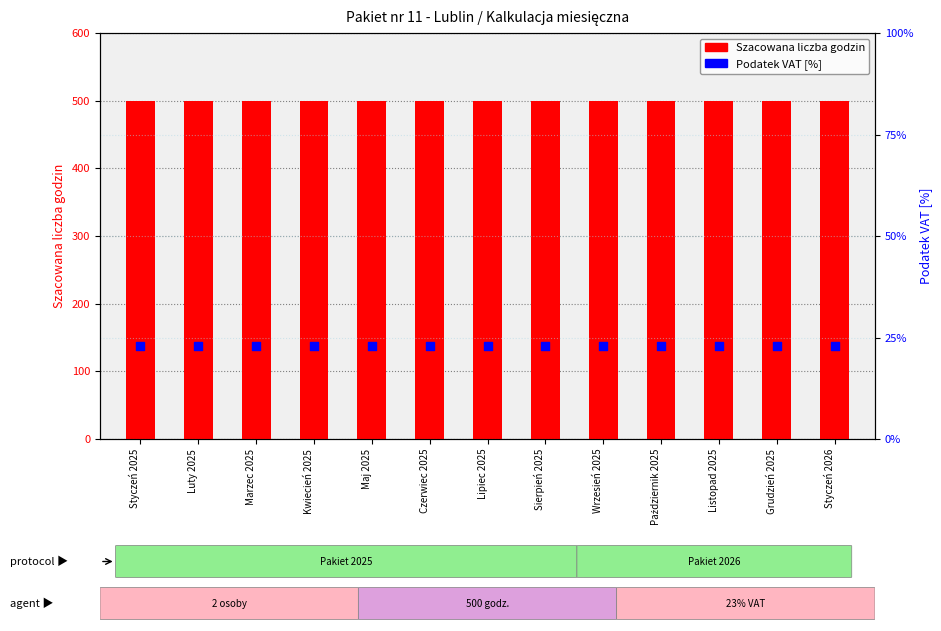

At which category is the sum across all series the highest?

Styczeń 2025